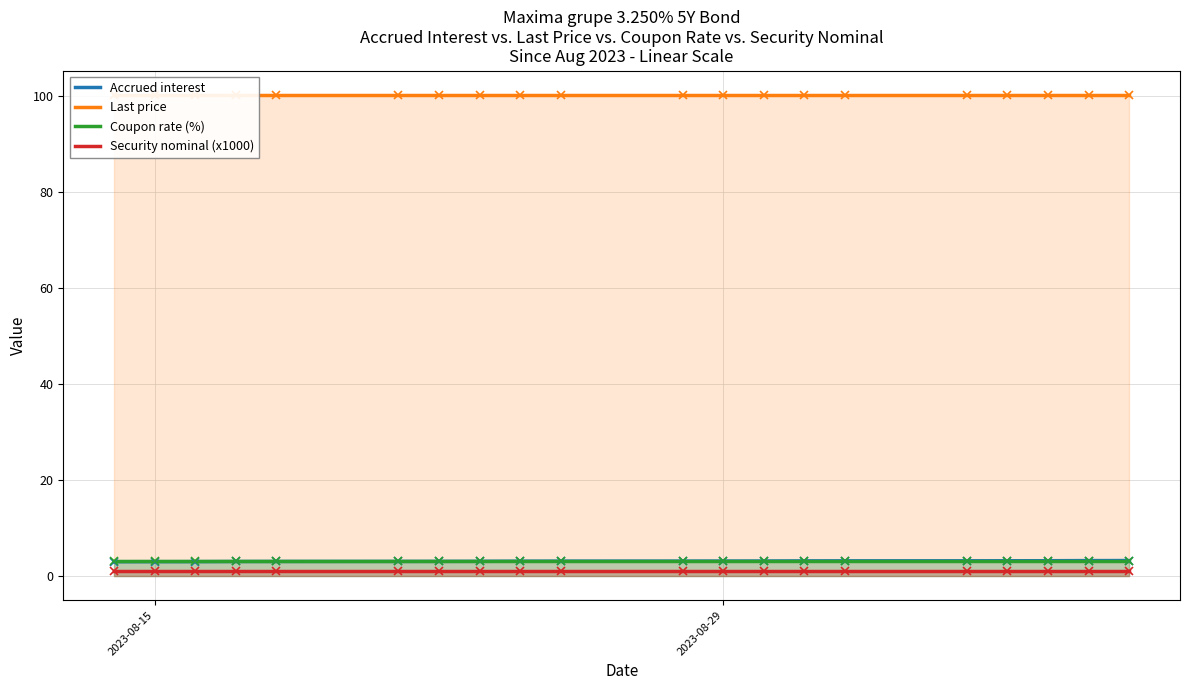

True or false: Security nominal (x1000) and Coupon rate (%) intersect in this chart.

False